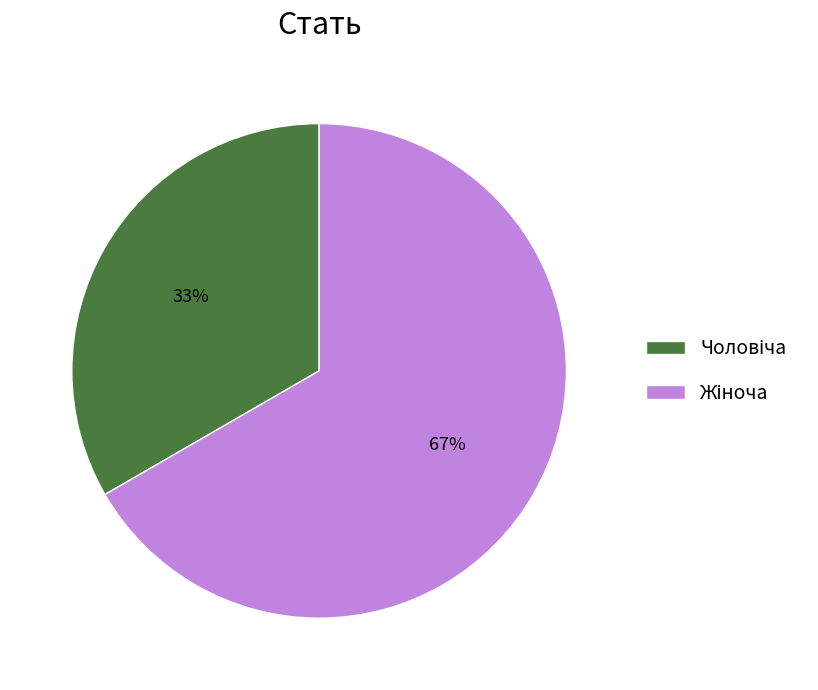

To the nearest percent, what is the average slice percentage?

50%